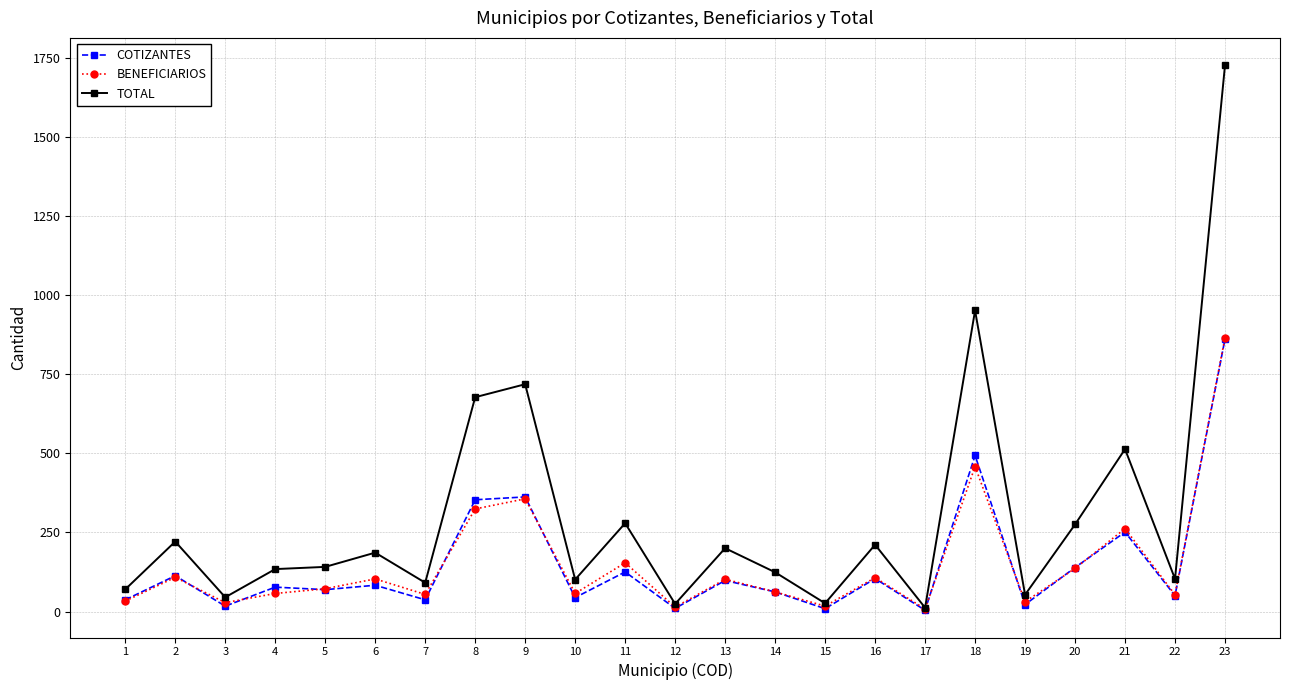

True or false: COTIZANTES has more than 2 interior local peaks.

True